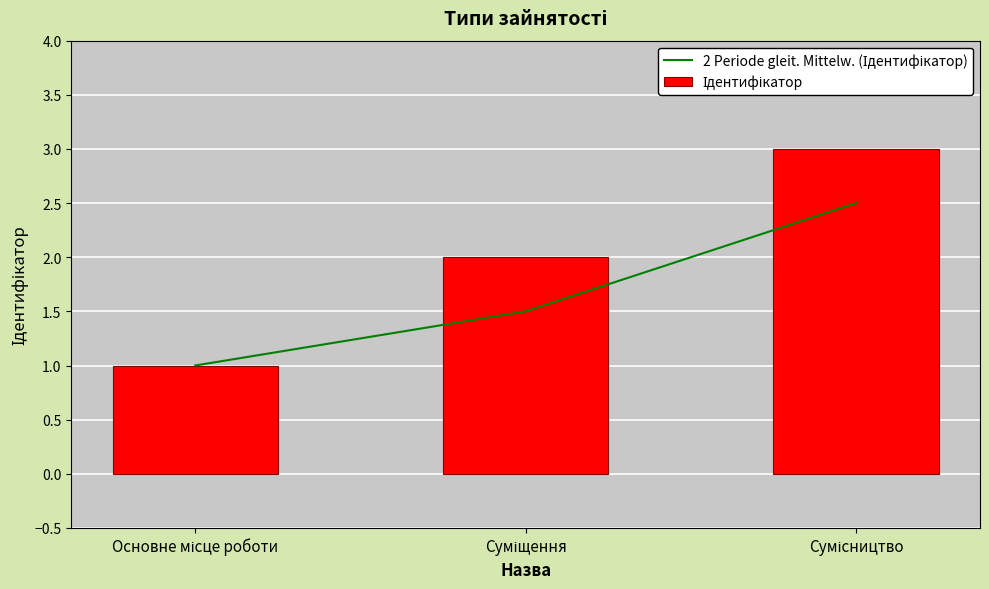

Is the value of Ідентифікатор at Суміщення greater than the value of 2 Periode gleit. Mittelw. (Ідентифікатор) at Суміщення?

Yes